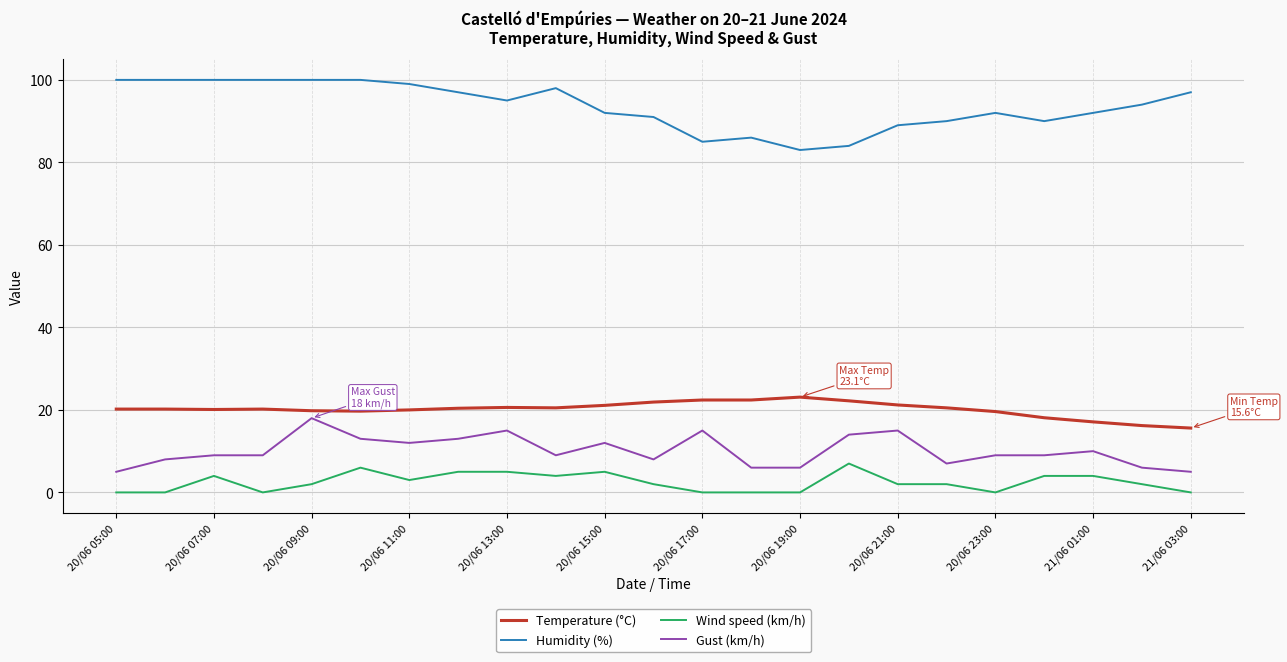

True or false: Humidity (%) and Wind speed (km/h) cross at least once.

False